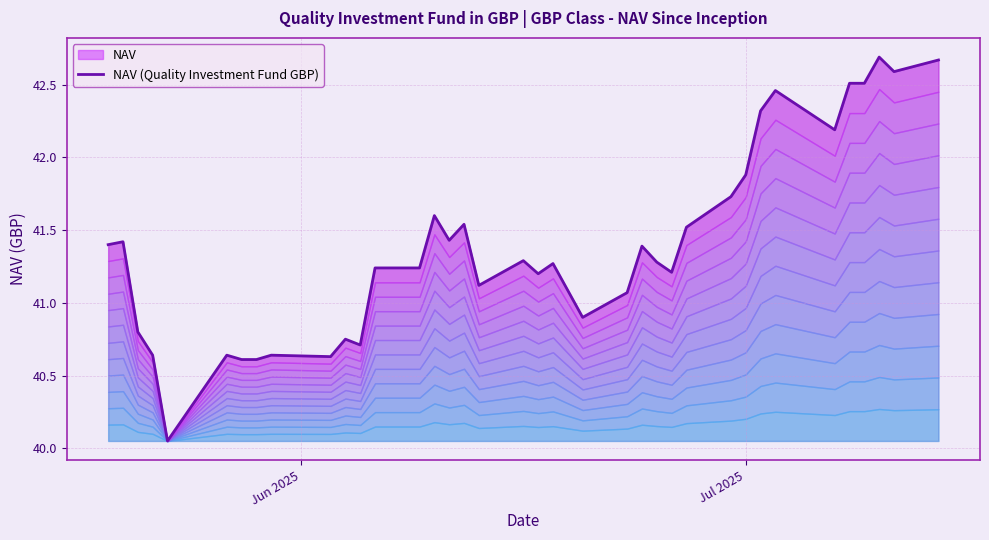

Reading left to right, list all the values displayed in this chart.

41.4	41.4	40.8	40.6	40.0	40.6	40.6	40.6	40.6	40.6	40.8	40.7	41.2	41.2	41.6	41.4	41.5	41.1	41.3	41.2	41.3	40.9	41.1	41.4	41.3	41.2	41.5	41.7	41.9	42.3	42.5	42.2	42.5	42.5	42.7	42.6	42.7